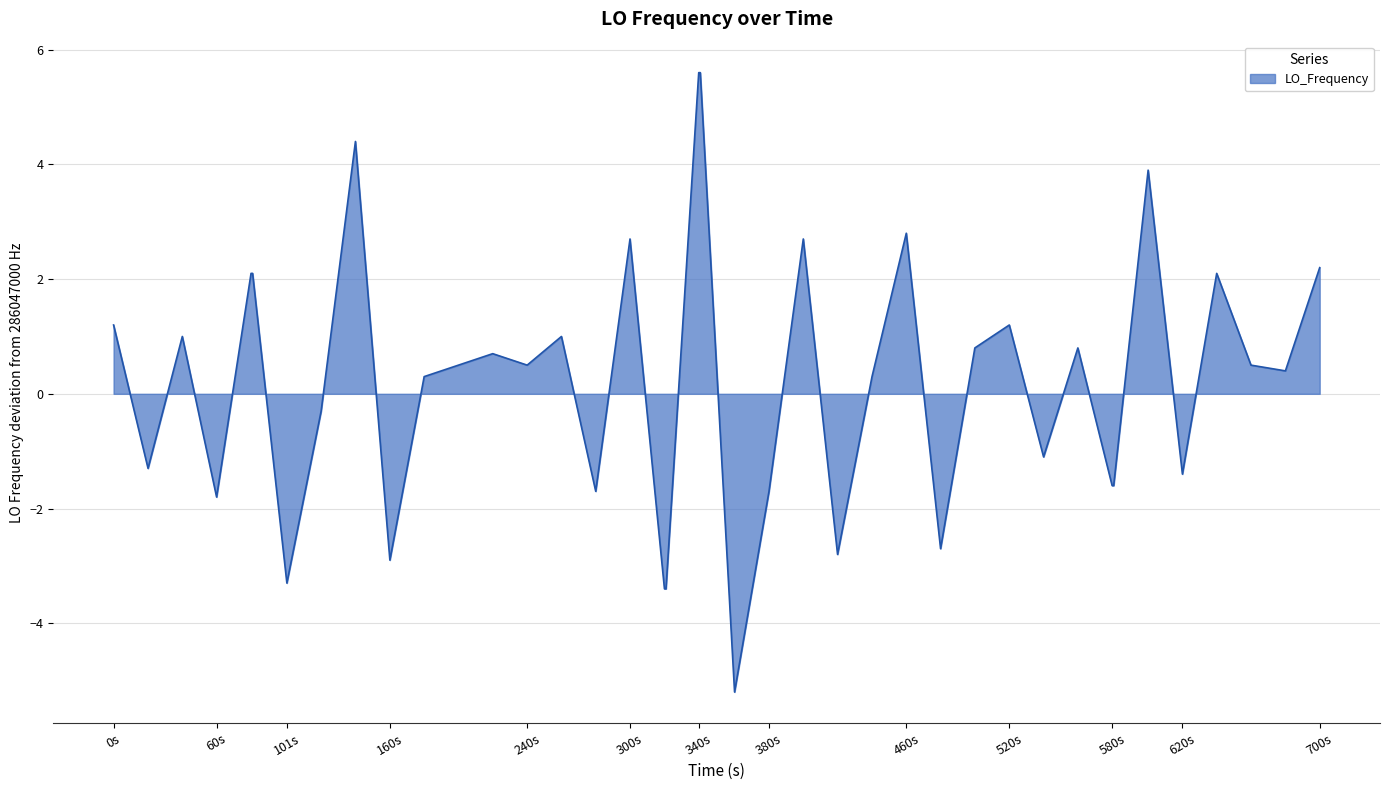

What is the difference between the maximum and minimum values?

10.8